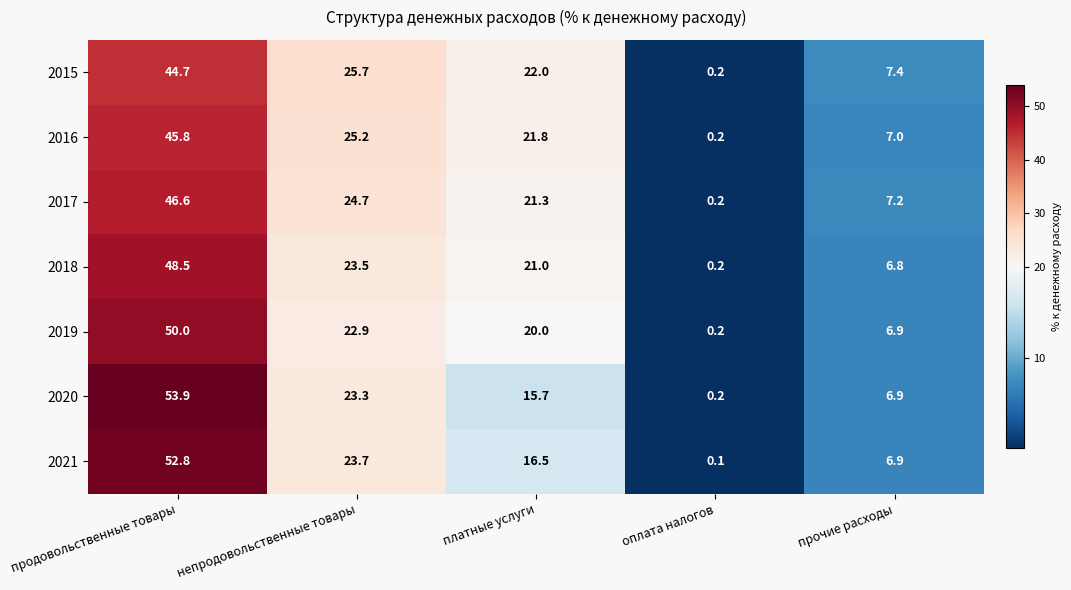

What is the sum of the 2020 values at непродовольственные товары and платные услуги?

39.0